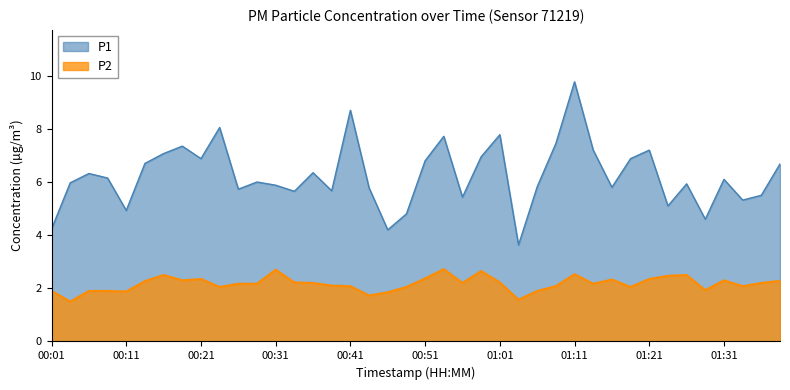

Which series has the largest total across all categories?

P1